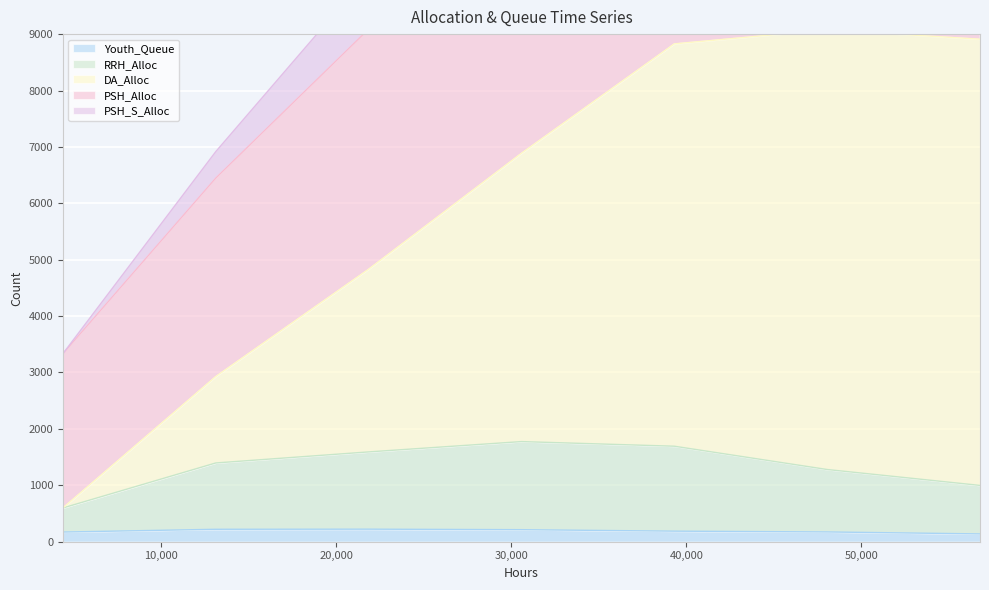

What is the minimum value shown in the chart?

138